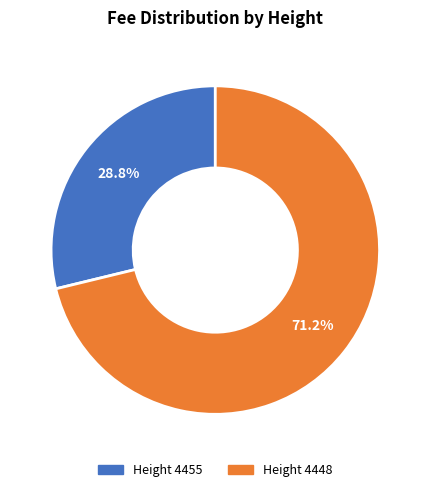

Does any single category account for the majority?

Yes